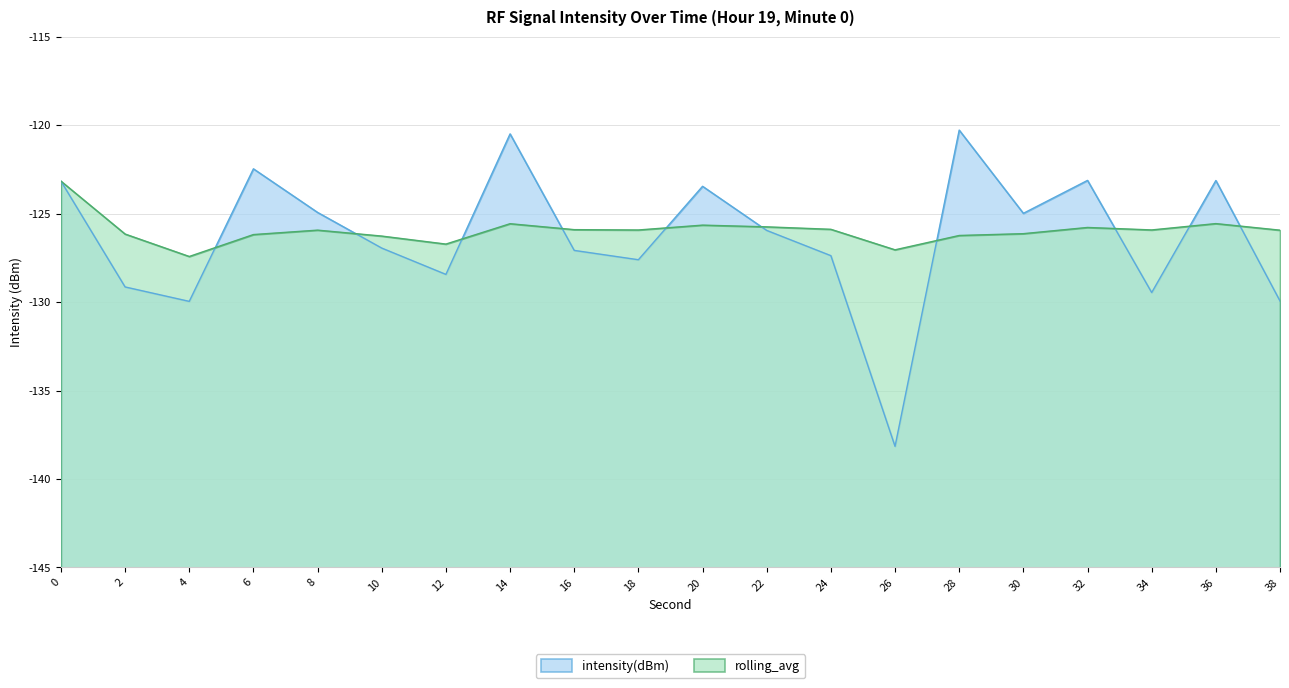

At 32, list the series in order from largest to smallest.

intensity(dBm), rolling_avg